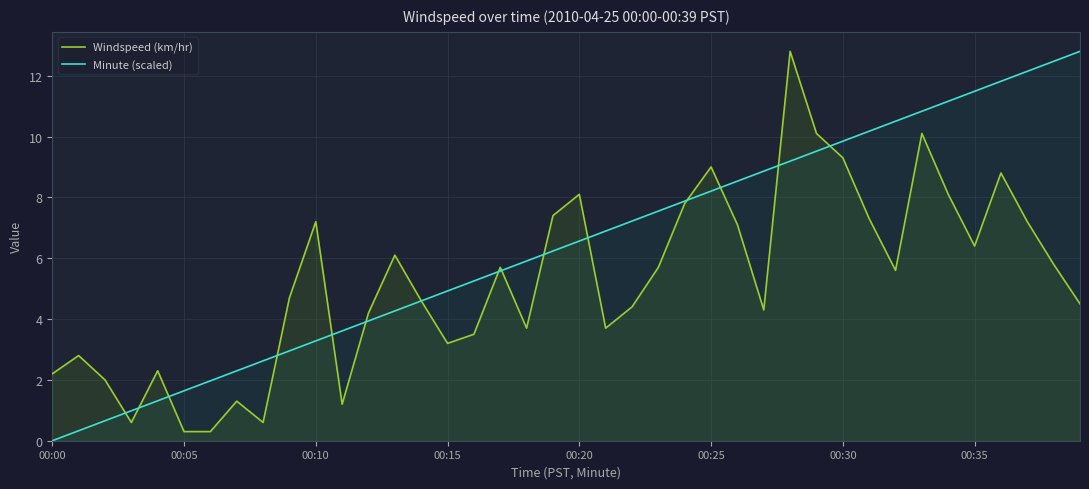

How many values in the Windspeed (km/hr) series exceed 5?

20